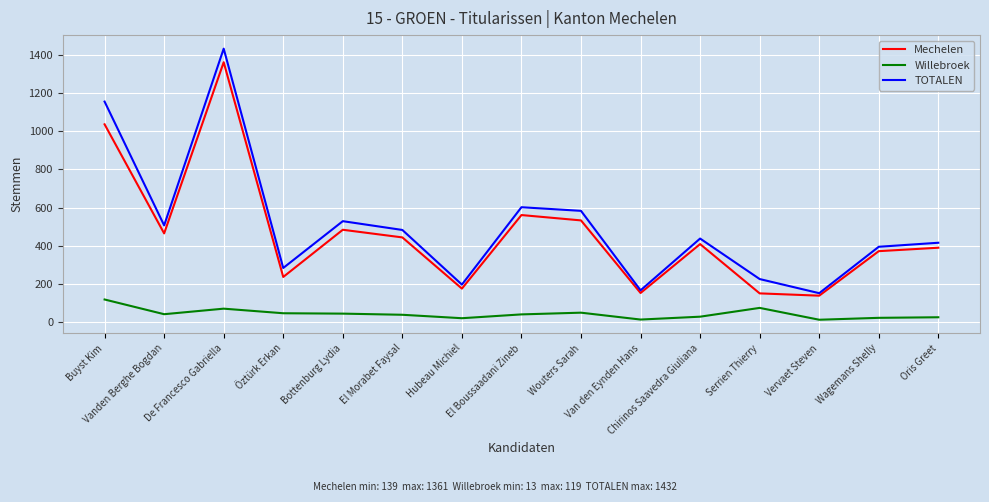

Which series changed the most between De Francesco Gabriella and Oris Greet?

TOTALEN